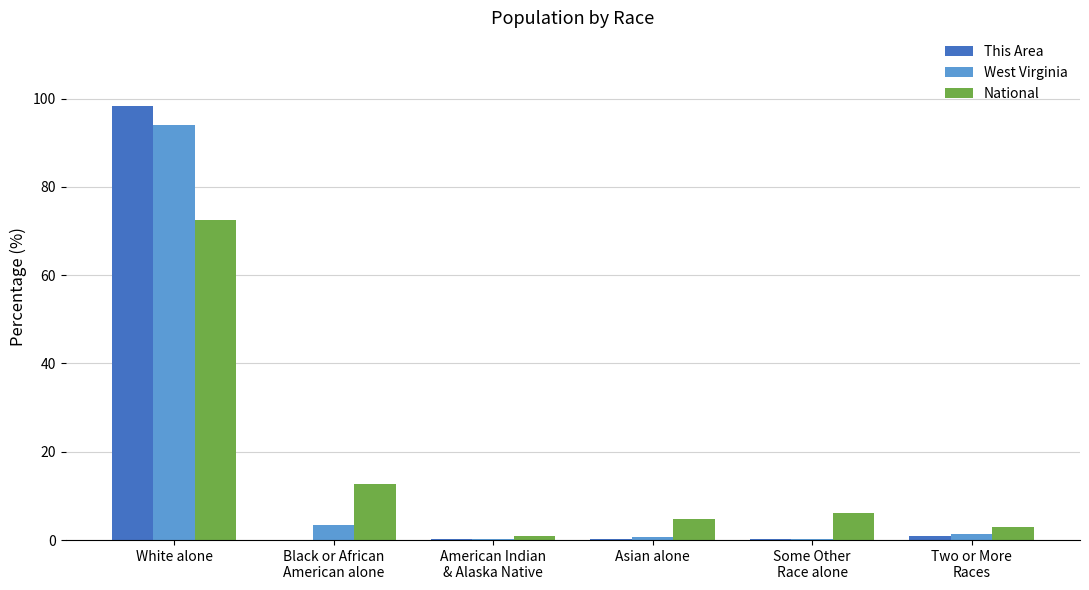

The This Area series shows 151.7 at White alone. True or false?

False